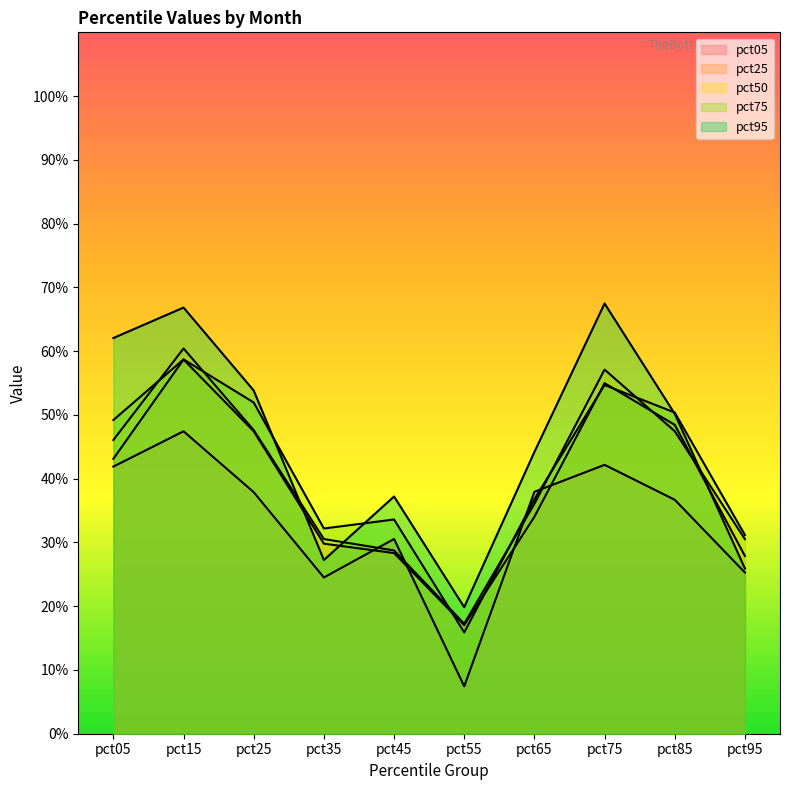

How many data points does each series have?

10